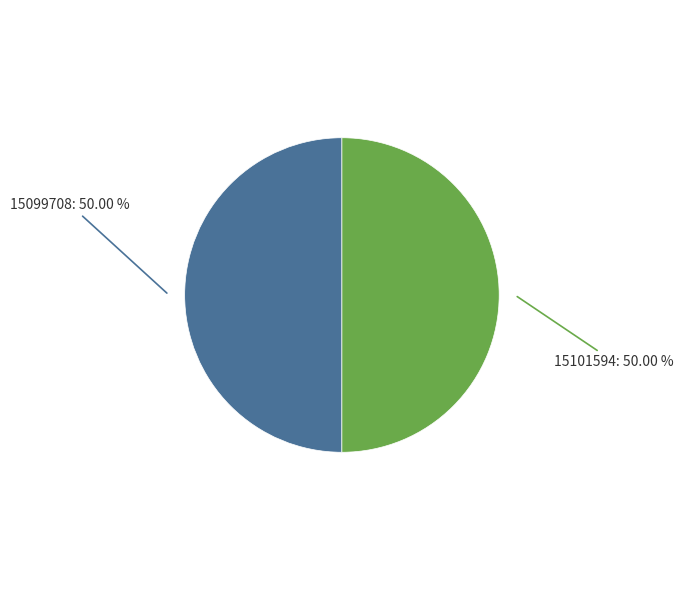

Is the sum of 15101594: 50.00 % and 15099708: 50.00 % greater than half?

Yes